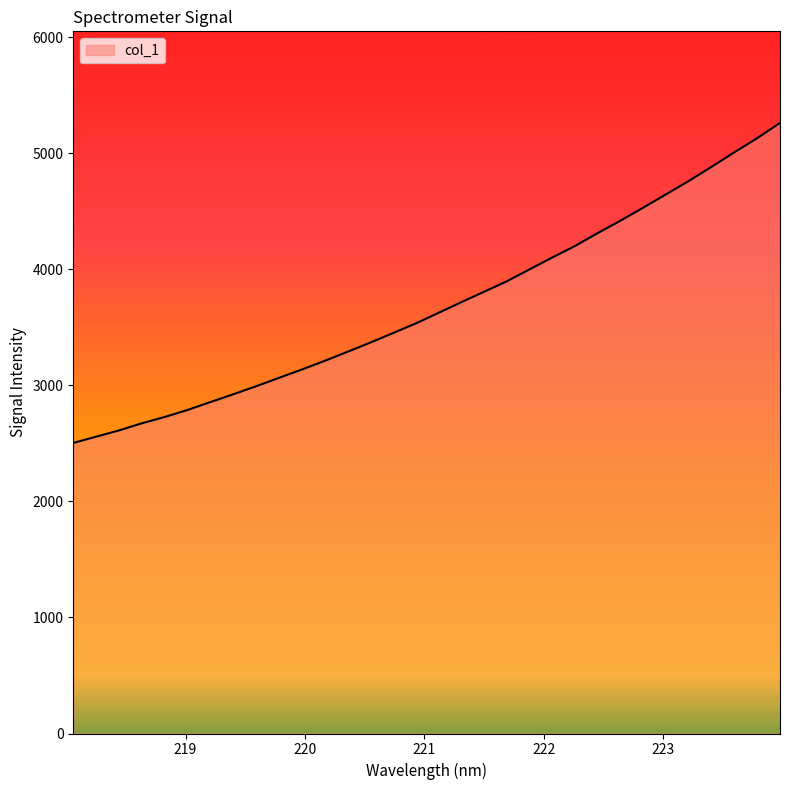

Count the number of data series in this chart.

1